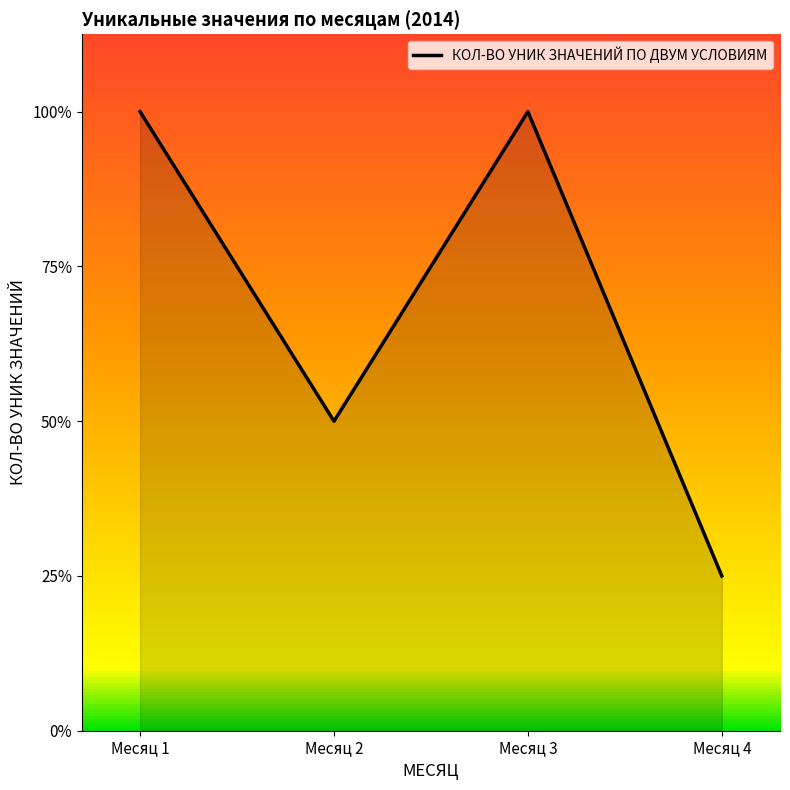

Does the chart display data point markers on the line(s)?

No